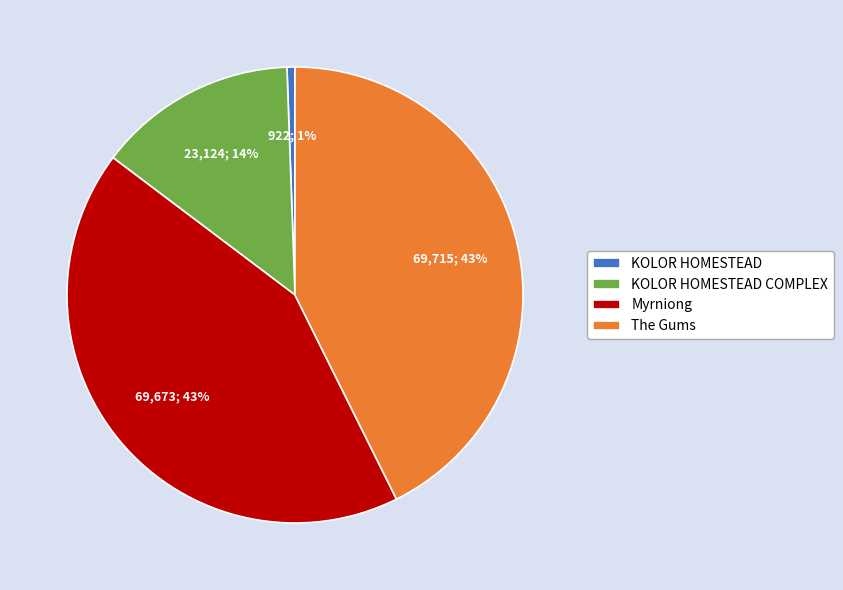

Which slice is the smallest?

KOLOR HOMESTEAD